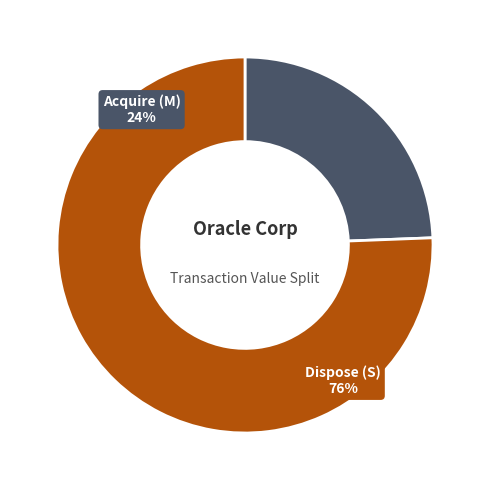

Combined, do 1 and 3 account for over 50%?

No